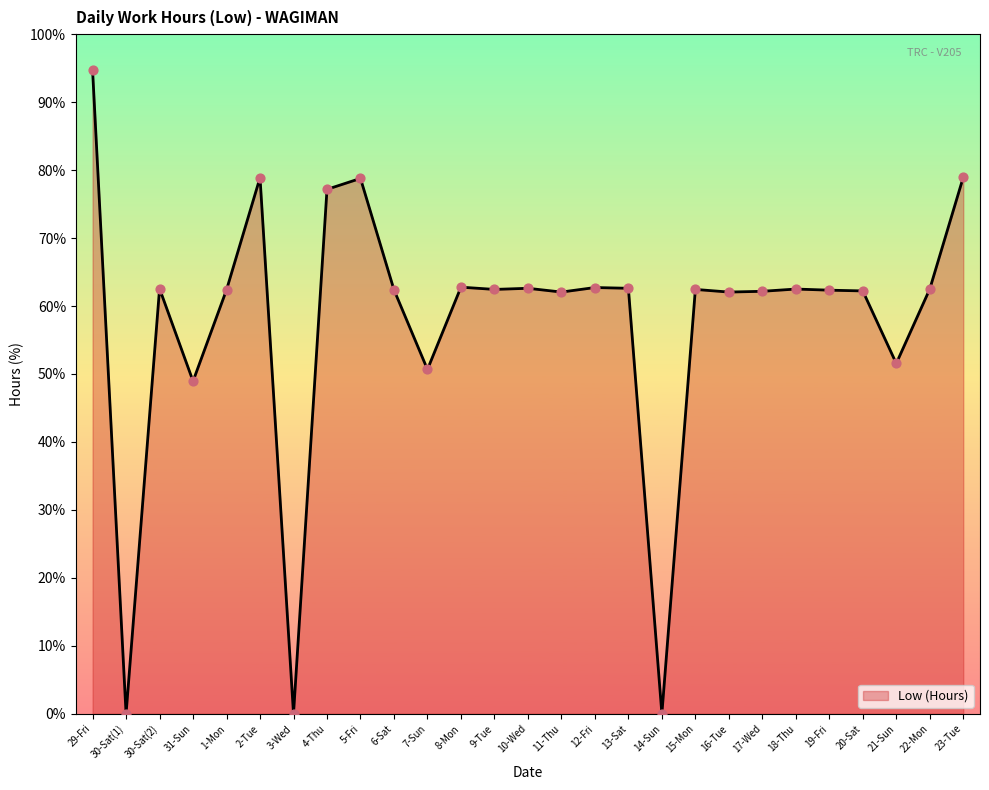

What is the change in value from 13-Sat to 18-Thu?

-0.1